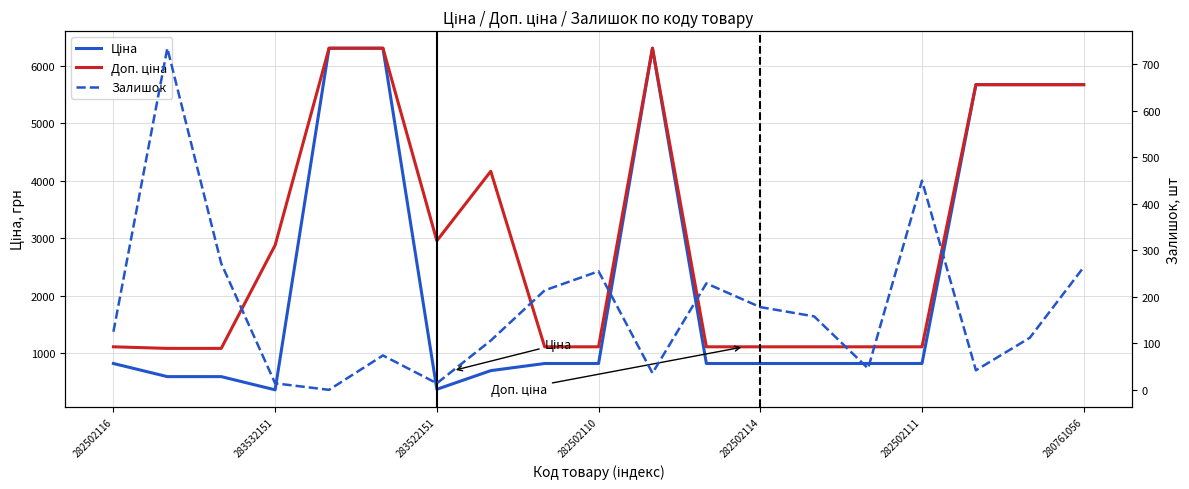

How many lines are shown in the chart?

3